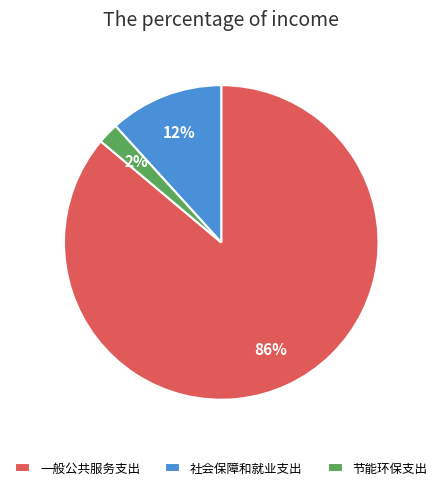

Which slice is the smallest?

节能环保支出